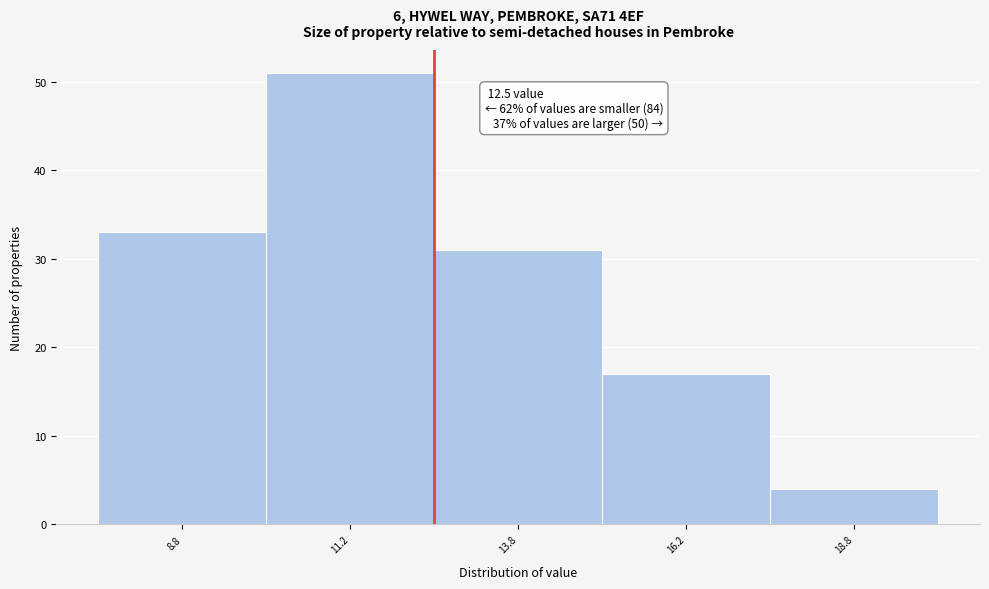

Which range on the x-axis has the tallest bar?

10.0 to 12.5